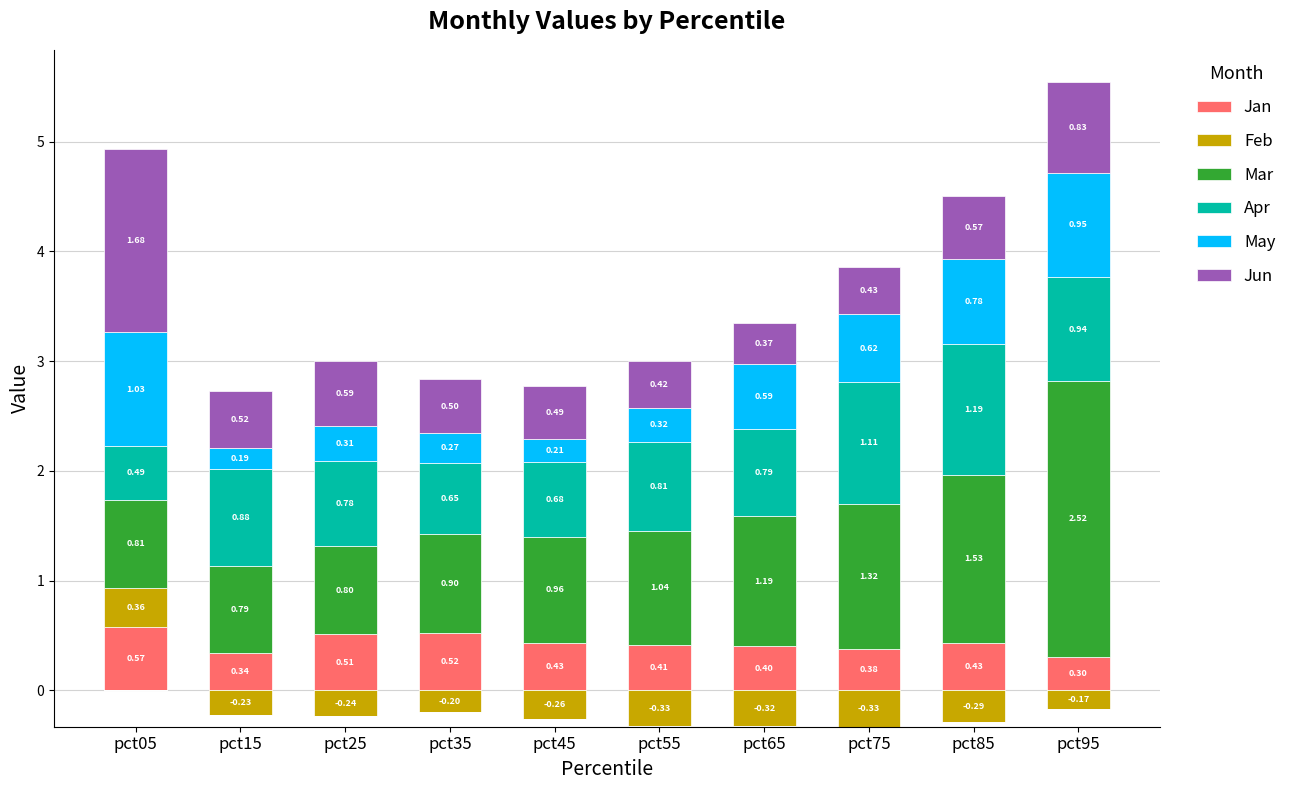

Which category has the lowest value in the May series?

pct15